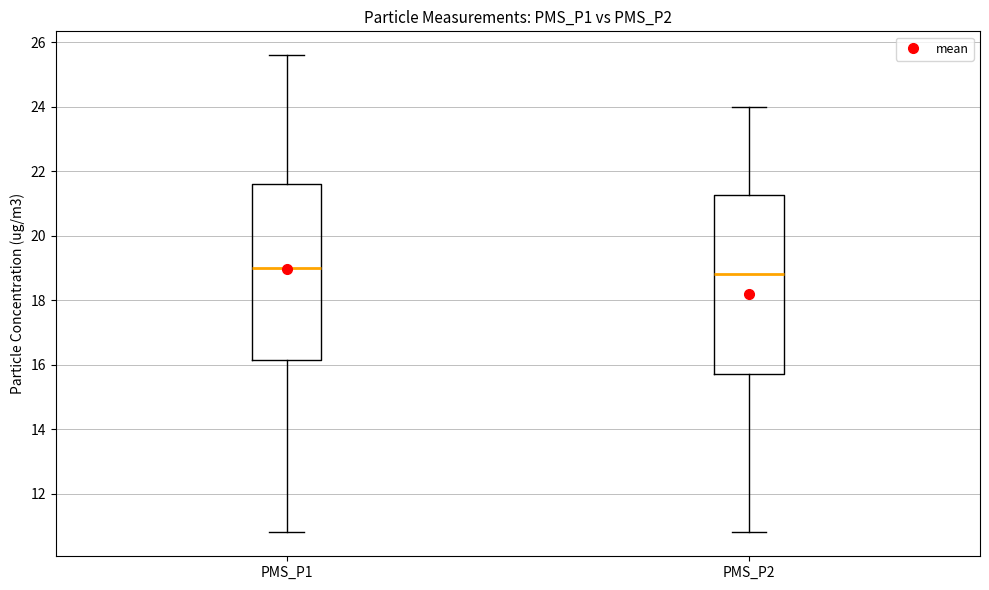

Where is the upper edge of the box for PMS_P1 on the y-axis? The values are not printed on the chart, so give them approximately, as read against the axis.

21.6